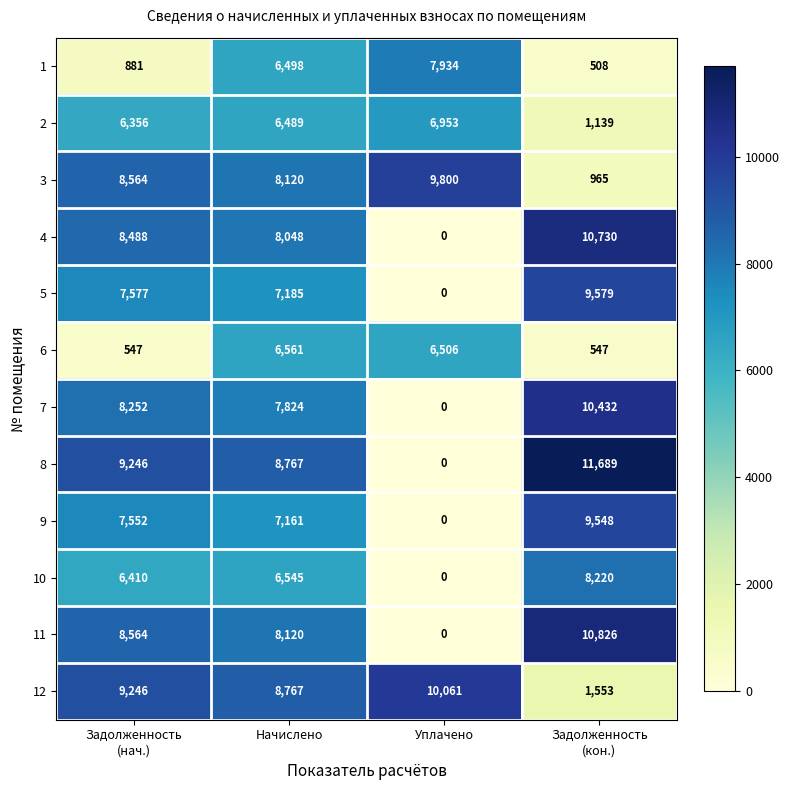

The value of 3 at Уплачено is 3757. True or false?

False